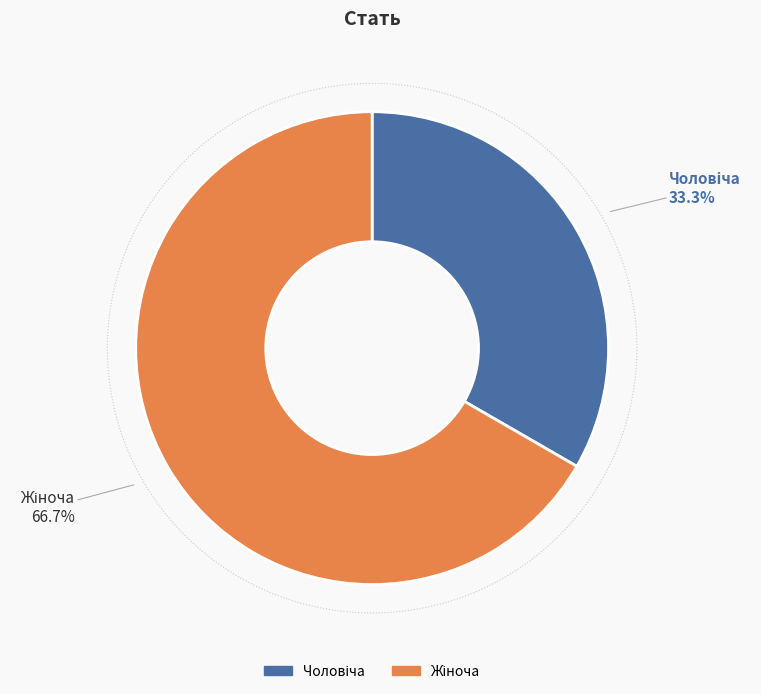

True or false: Жіноча accounts for 80% of the total.

False